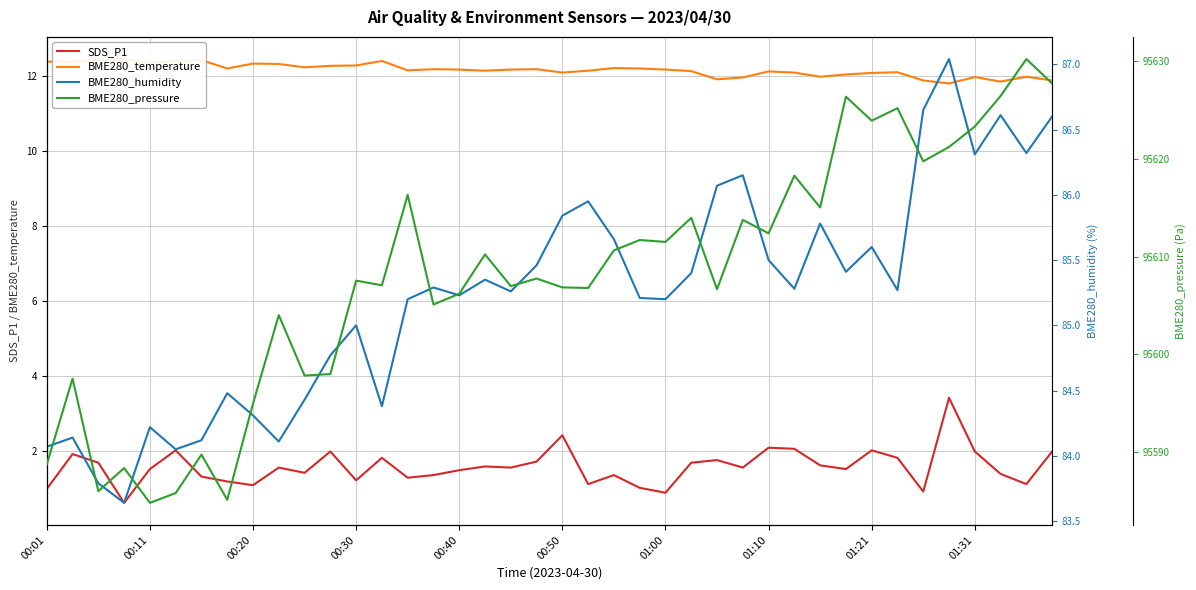

What value does the SDS_P1 series have at 31?

1.5